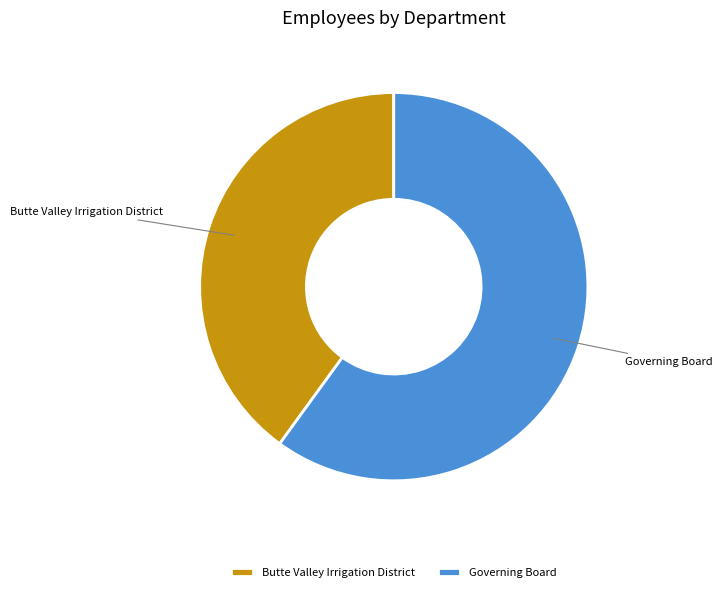

What is the largest slice in the pie chart?

Governing Board